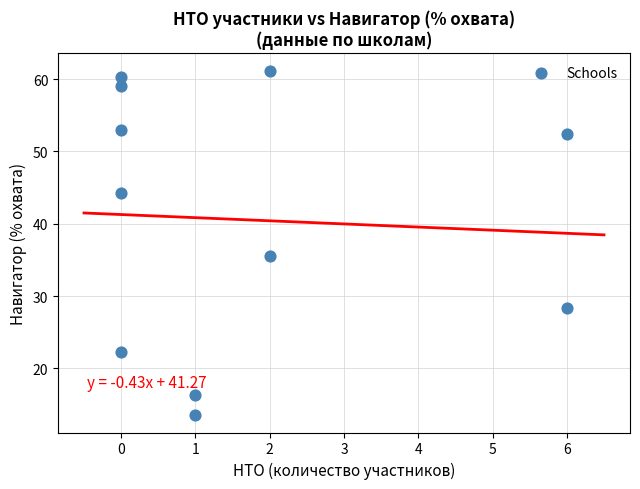

What Y value in the scatter plot is closest to 37?

35.5